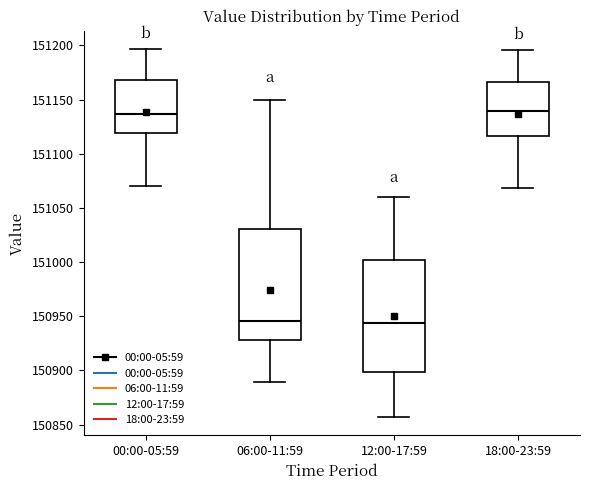

Reading left to right, transcribe this box plot: for each box, give where its median line is, the range the box spans, and where its two whiskers end, as read against the y-axis. The values are not printed on the chart, so give them approximately, as read against the axis.

00:00-05:59: median 151135, box 151120 to 151170, whiskers 151070 to 151195
06:00-11:59: median 150945, box 150930 to 151030, whiskers 150890 to 151150
12:00-17:59: median 150945, box 150900 to 151000, whiskers 150855 to 151060
18:00-23:59: median 151140, box 151115 to 151165, whiskers 151070 to 151195